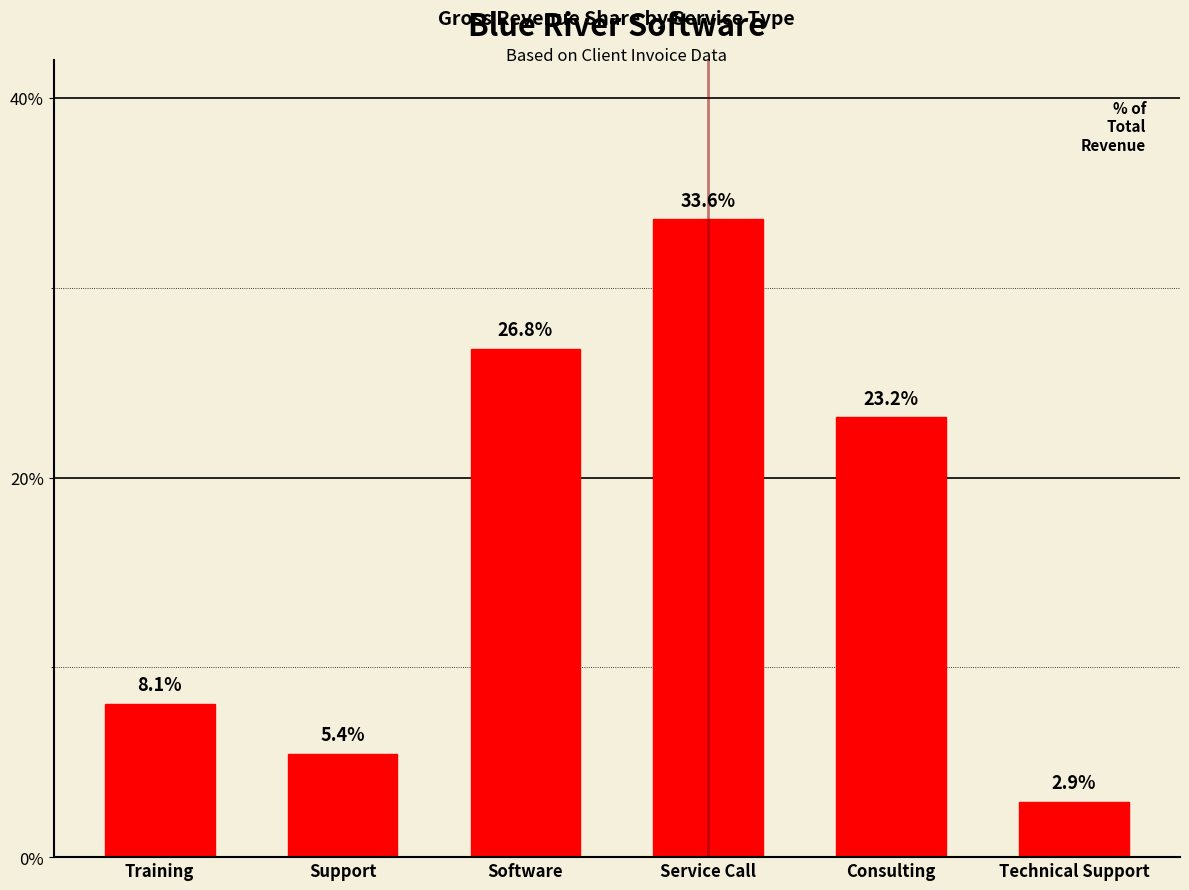

How many bars are there in total?

6